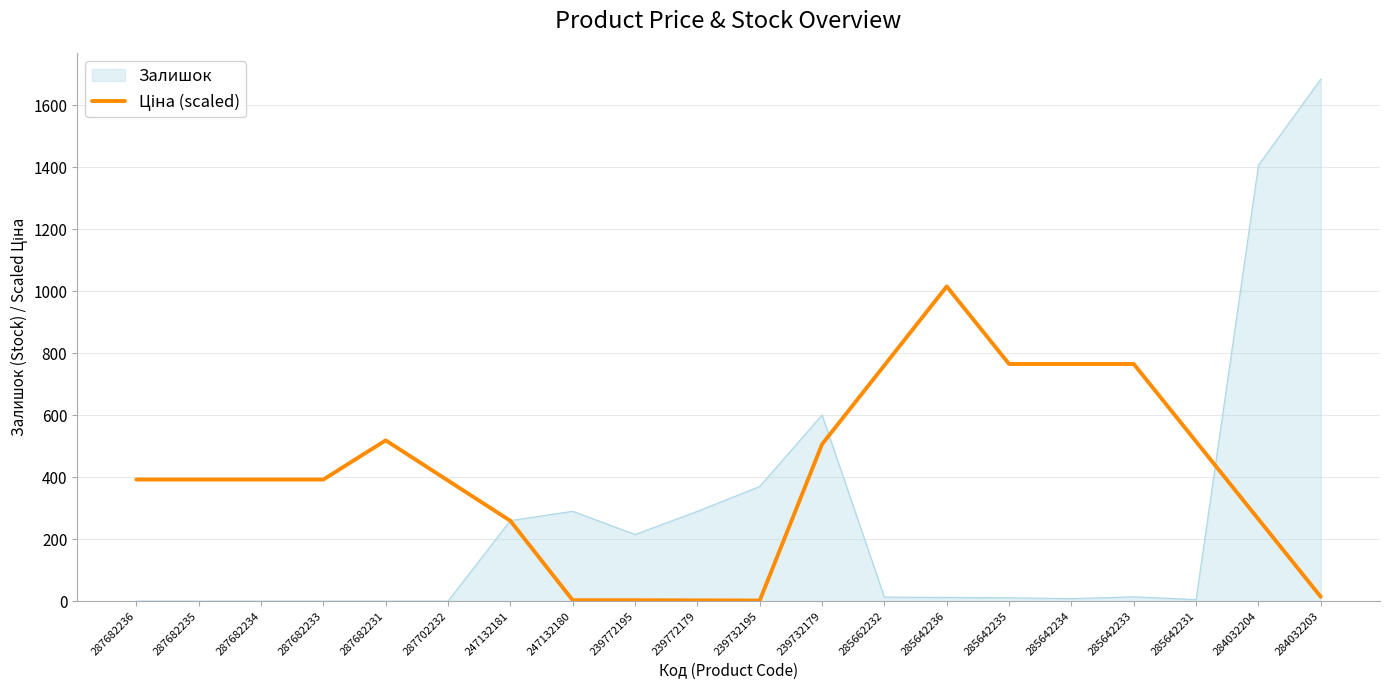

The Залишок series shows -997.0 at 287682233. True or false?

False